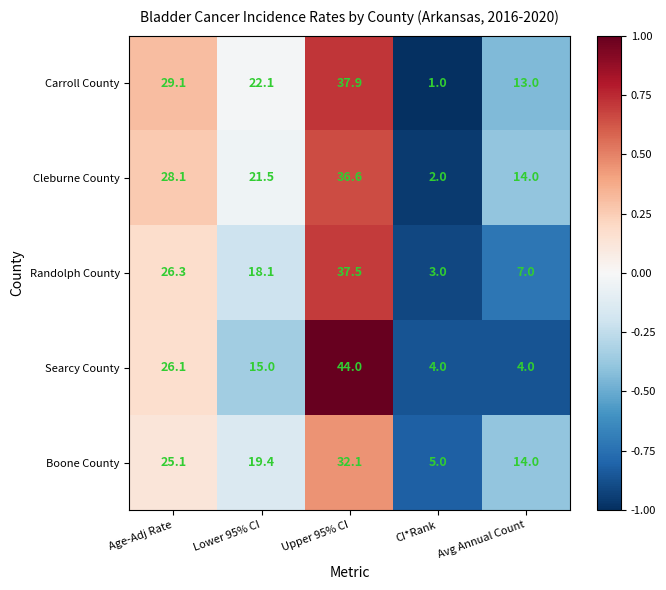

List the labels in order of Randolph County value, largest first.

Upper 95% CI, Age-Adj Rate, Lower 95% CI, Avg Annual Count, CI*Rank